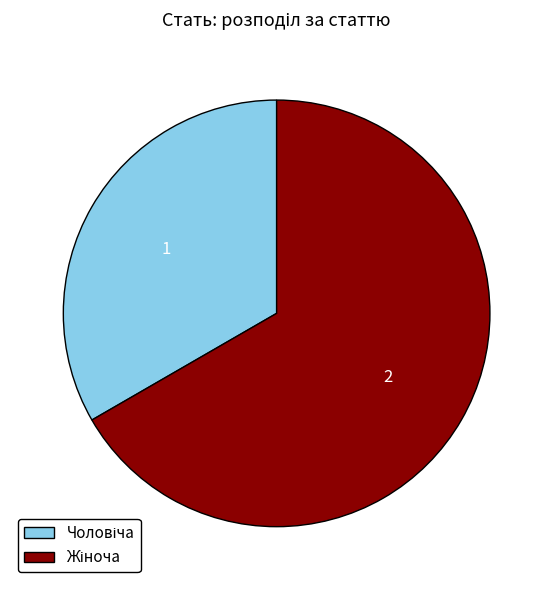

Does any single category account for the majority?

Yes